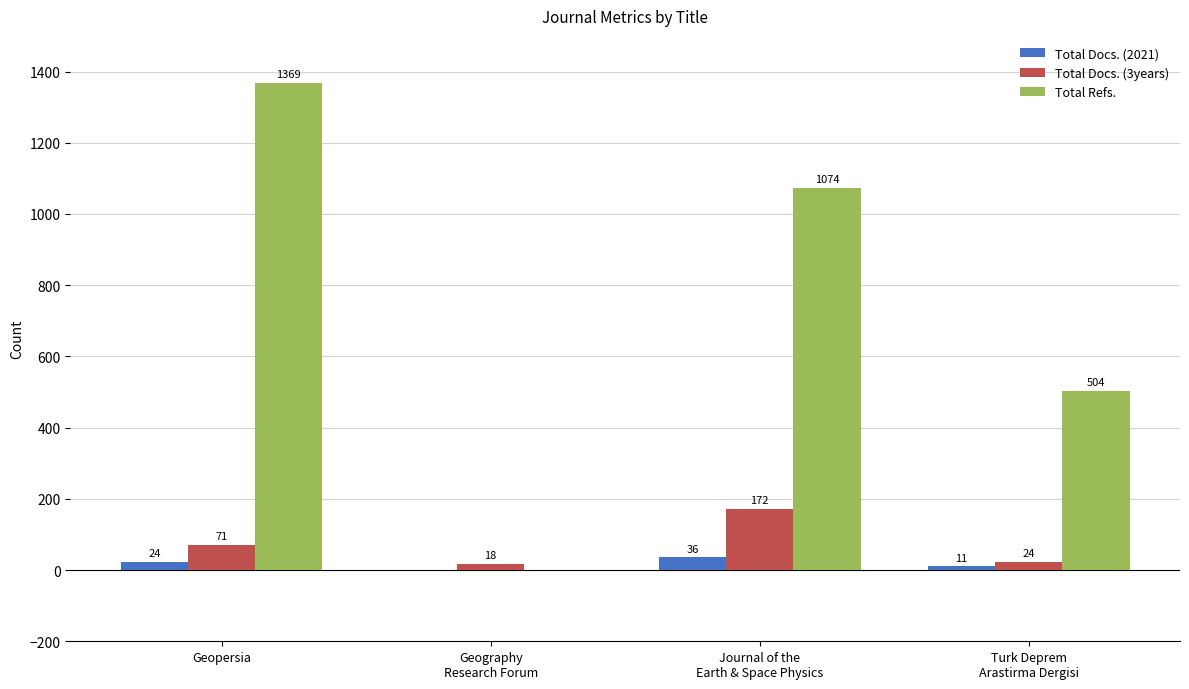

How many groups of bars are there?

4